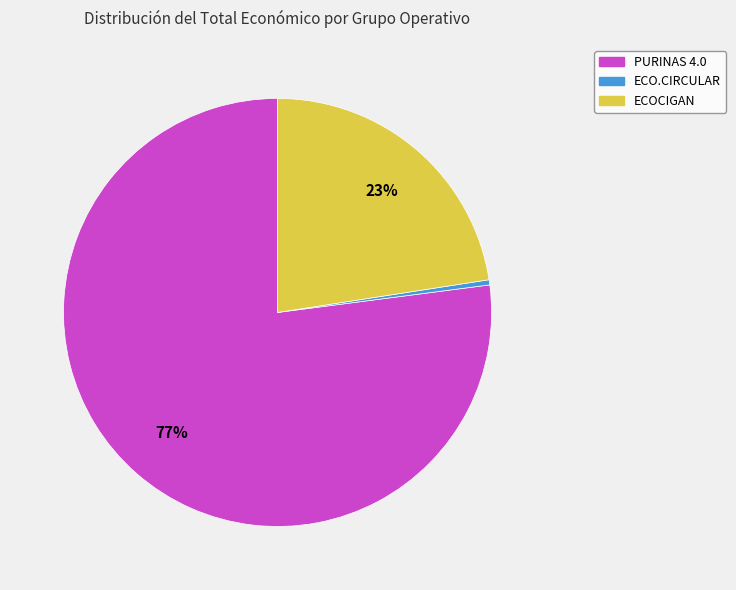

Rank the categories by value from lowest to highest.

ECO.CIRCULAR, ECOCIGAN, PURINAS 4.0